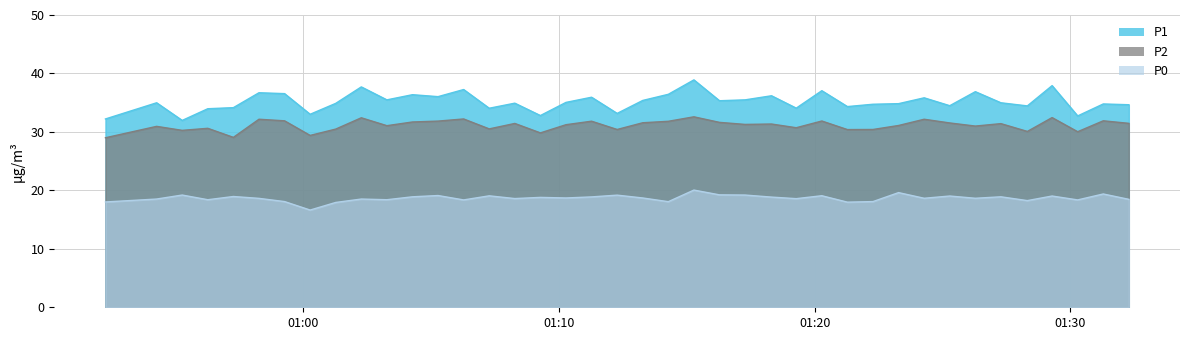

Rank the series by their maximum value, from highest to lowest.

P1, P2, P0